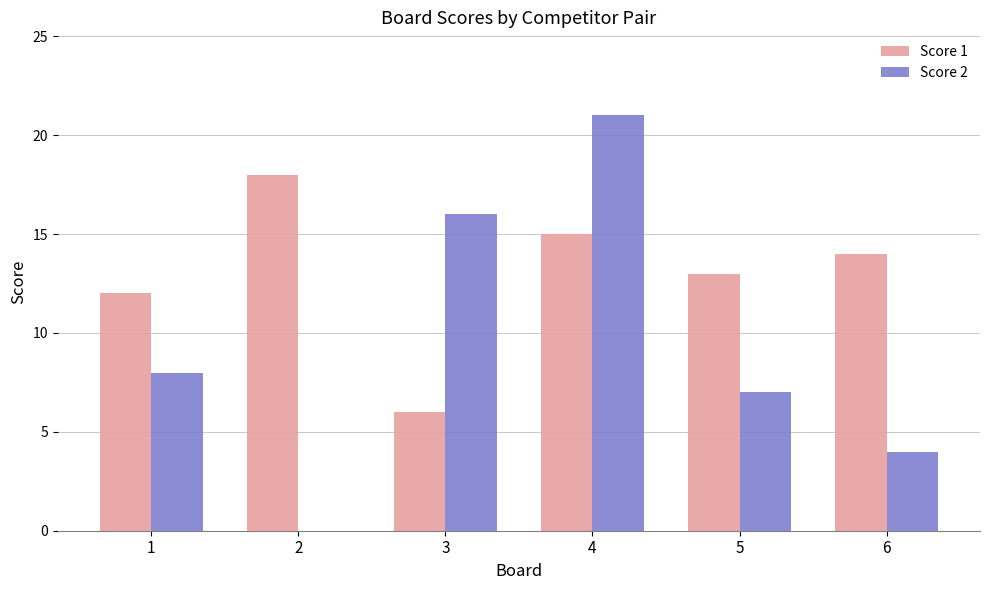

What is the maximum value shown in the chart?

21